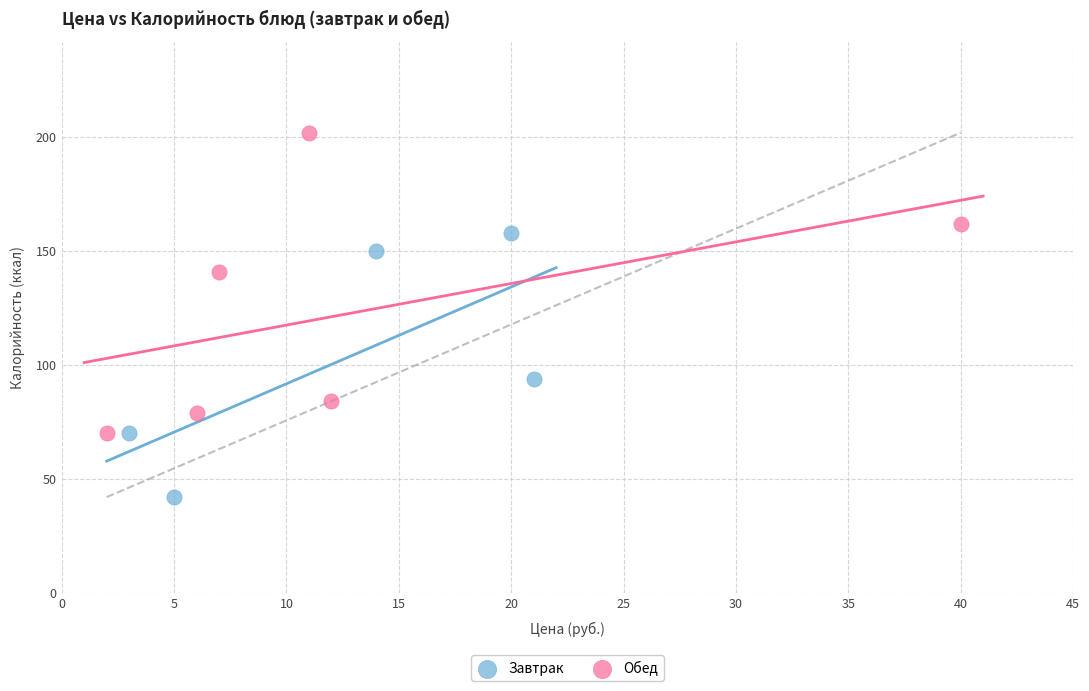

Which series reaches the maximum Y coordinate?

Обед